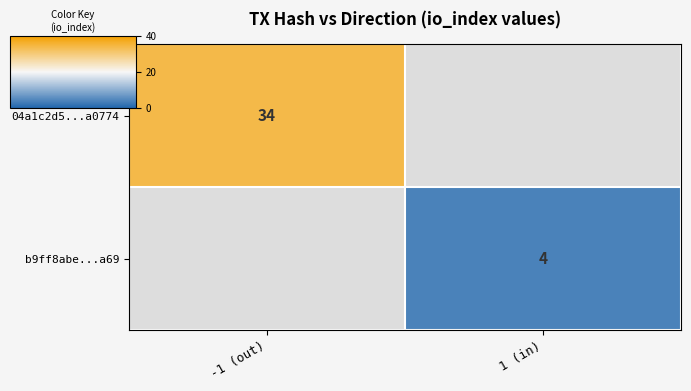

How many data points does each series have?

2